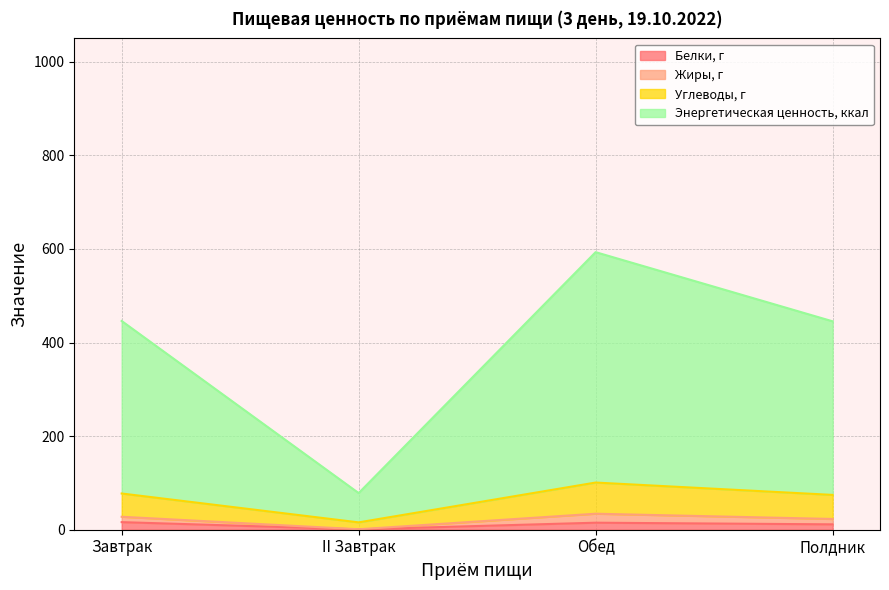

What is the total value across all series at Обед?

593.2